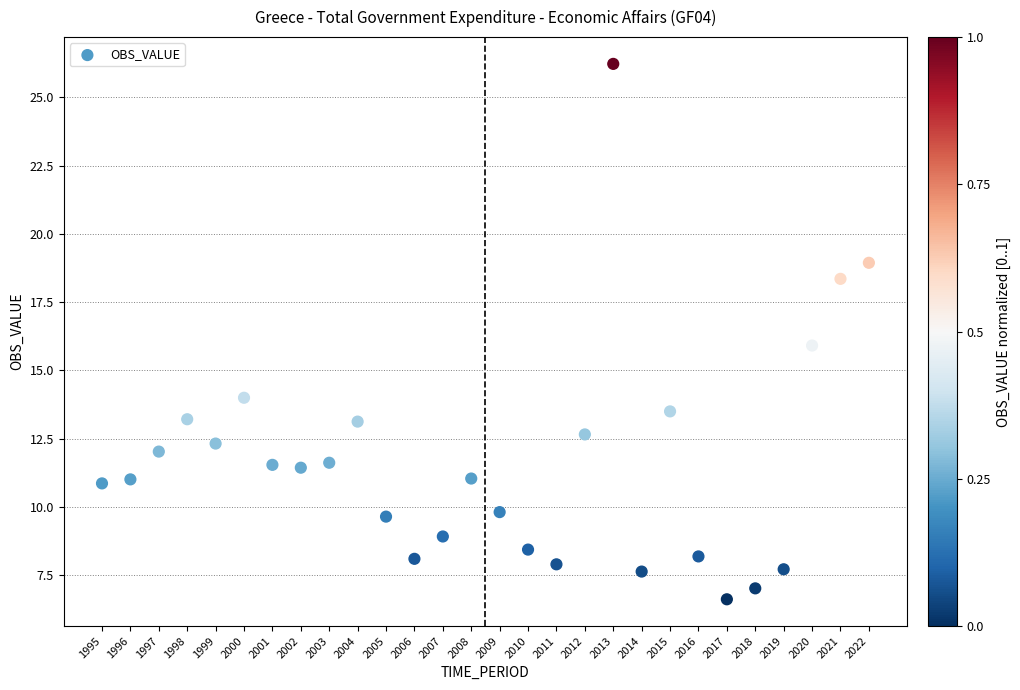

What is the range of Y values (max minus min)?

19.6